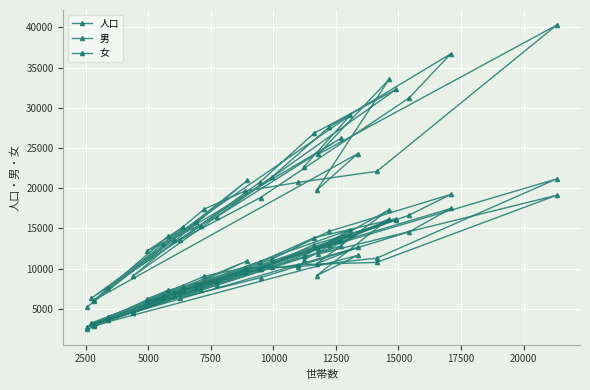

How many lines are shown in the chart?

3